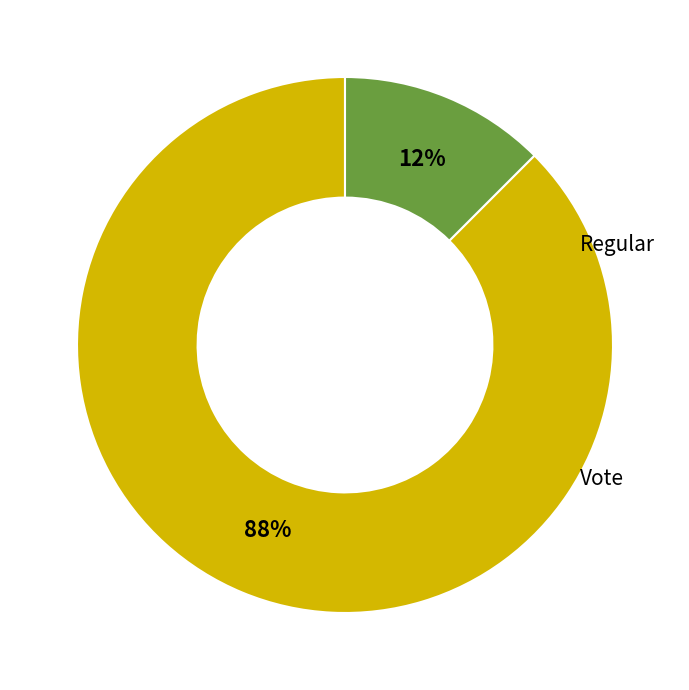

Is there any slice that represents more than half of the pie?

Yes